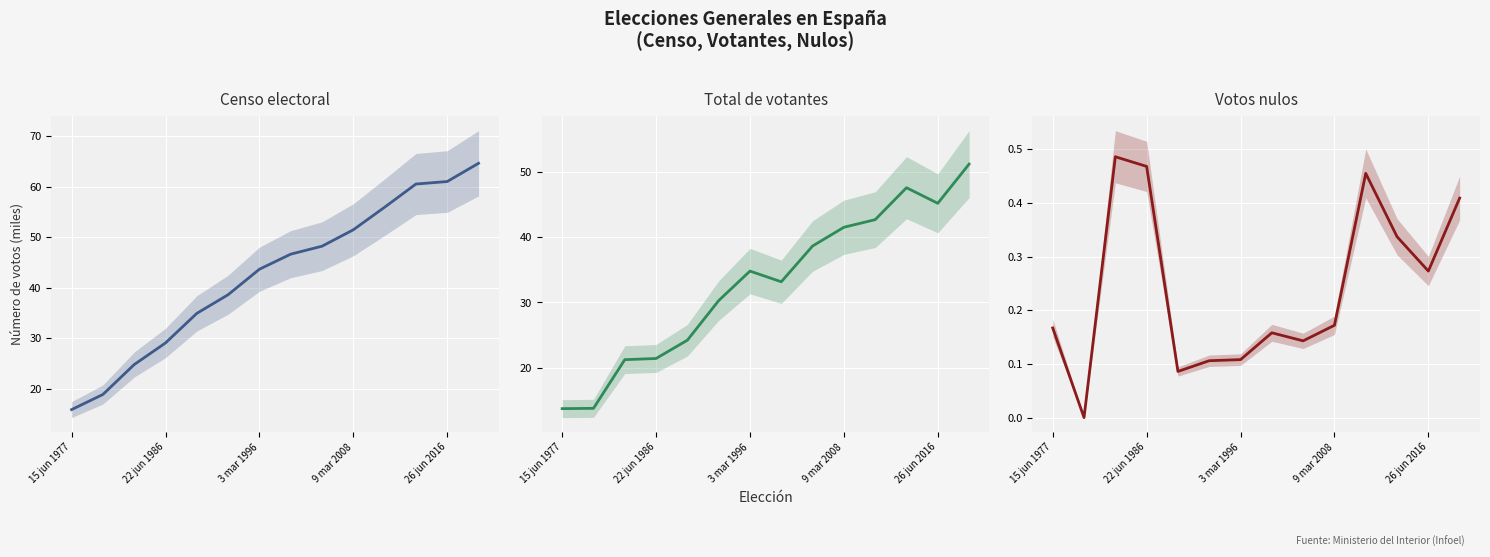

Which series changed the most between 10 and 12?

Censo electoral